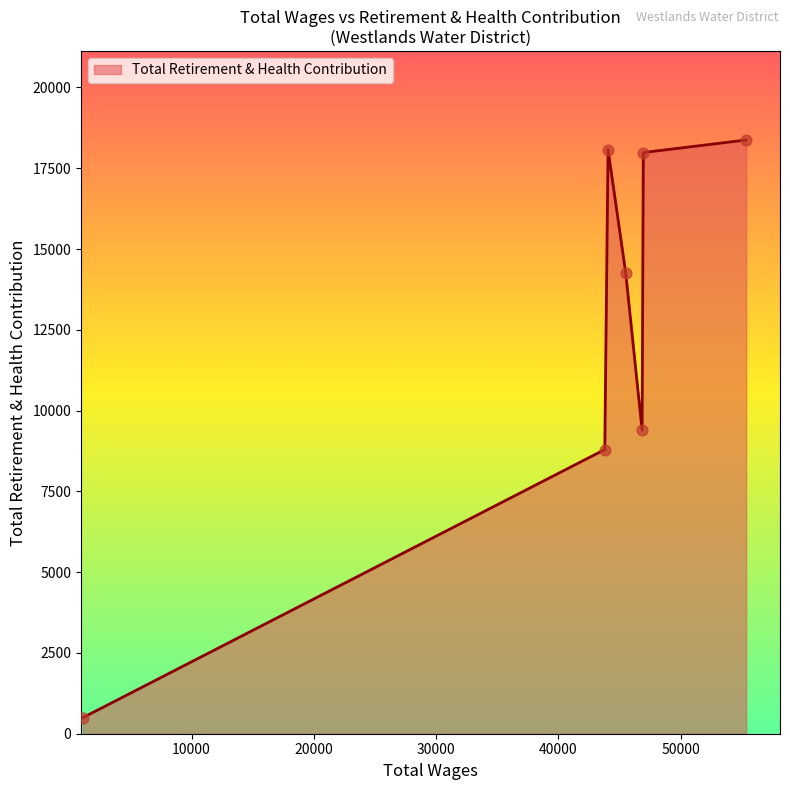

What is the difference between the maximum and minimum values?

17874